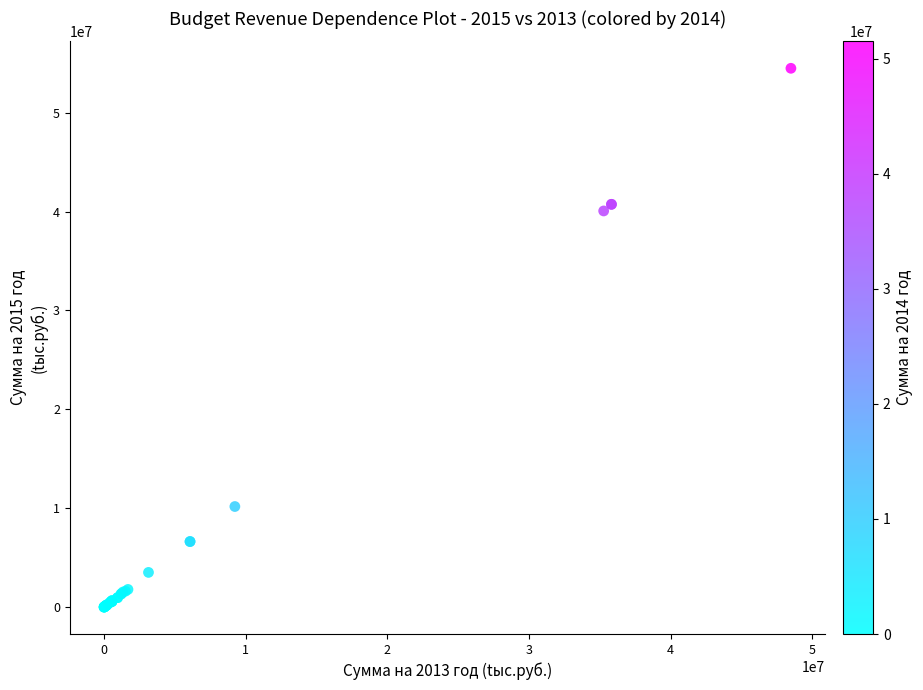

What Y value in the scatter plot is closest to 27246600?

40064000